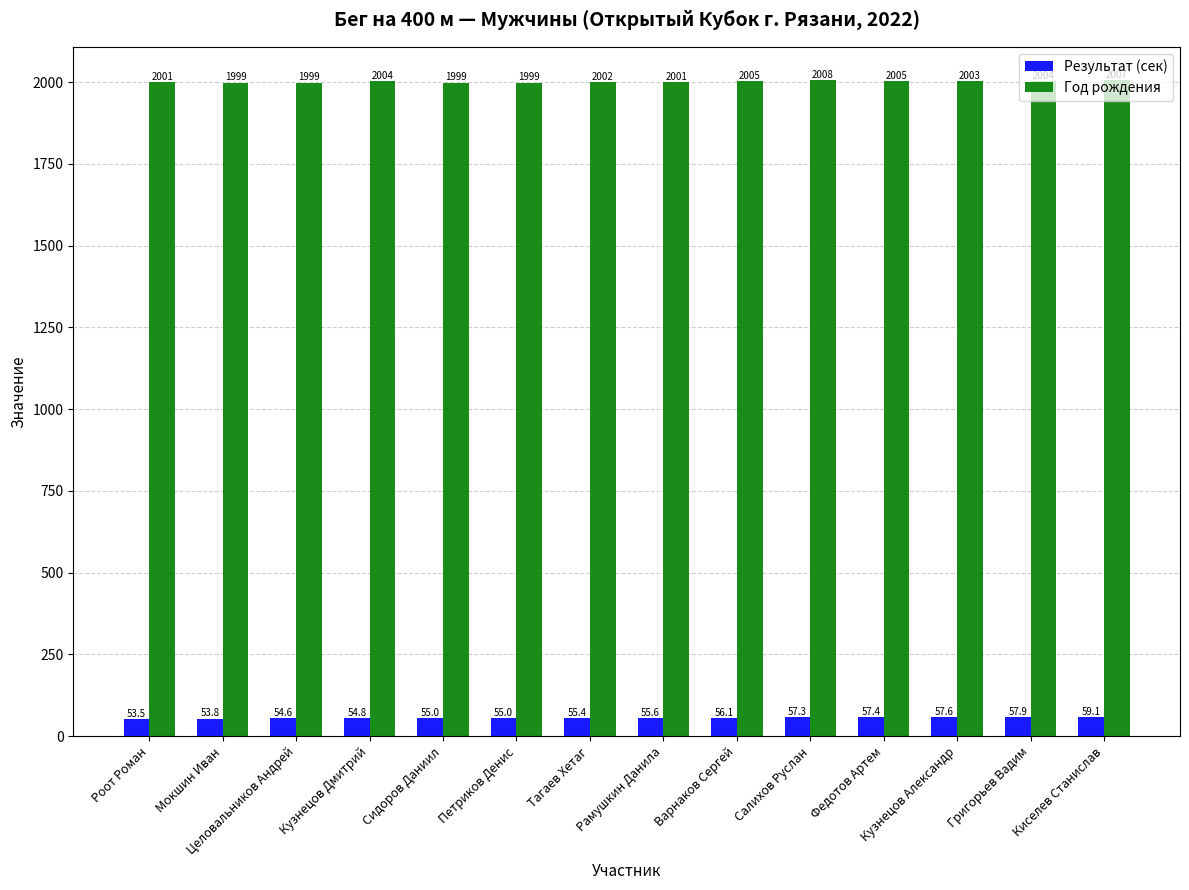

Reading left to right, extract all data points from this chart.

Результат (сек): 53.5	53.8	54.6	54.8	55.0	55.0	55.4	55.6	56.1	57.3	57.4	57.6	57.9	59.1
Год рождения: 2001.0	1999.0	1999.0	2004.0	1999.0	1999.0	2002.0	2001.0	2005.0	2008.0	2005.0	2003.0	2004.0	2007.0